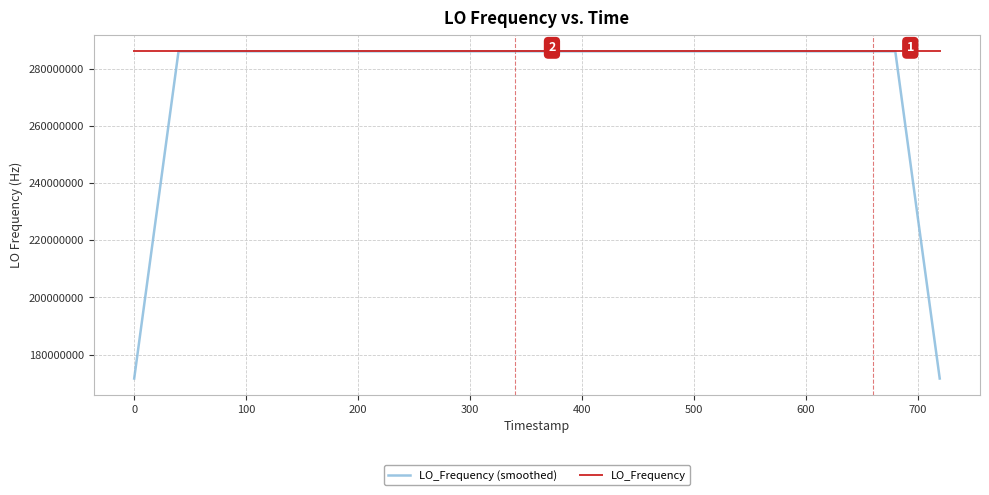

What is the smallest value displayed?

171628201.1